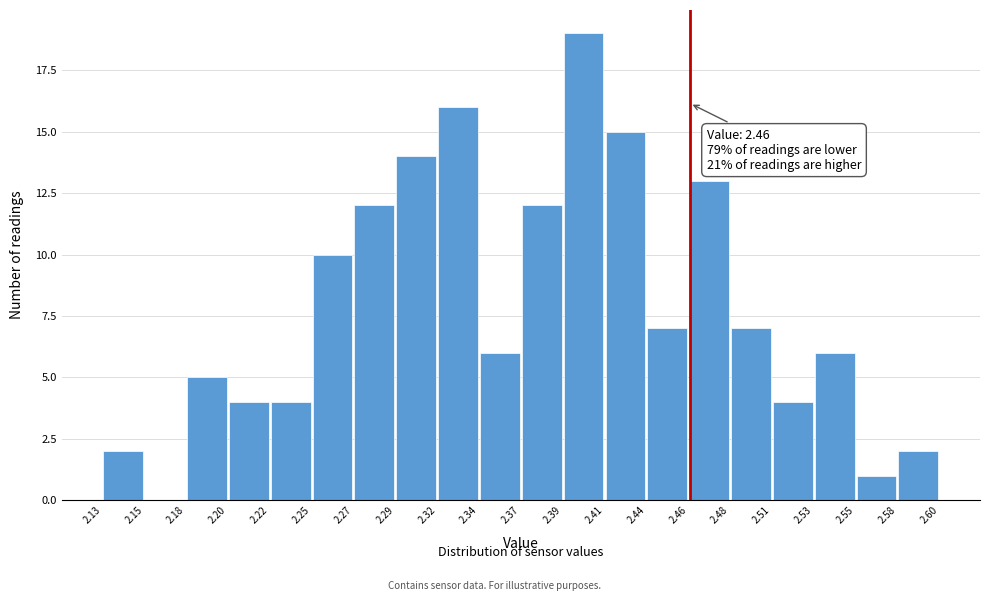

Which range on the x-axis has the tallest bar?

2.39 to 2.41